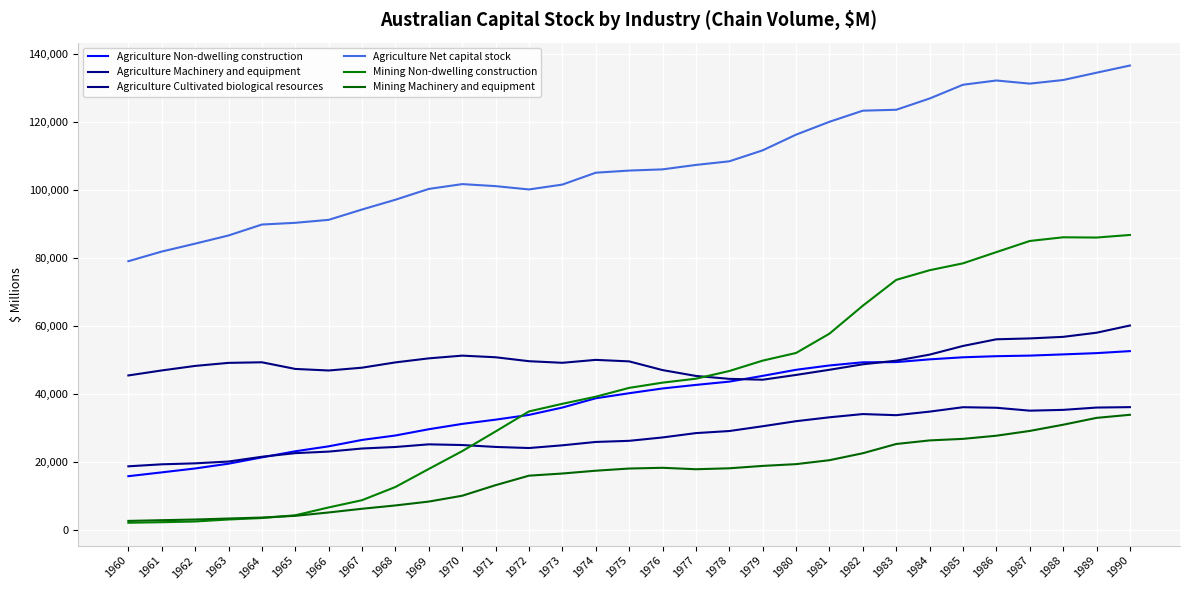

Which label corresponds to the largest value in the chart?

1990